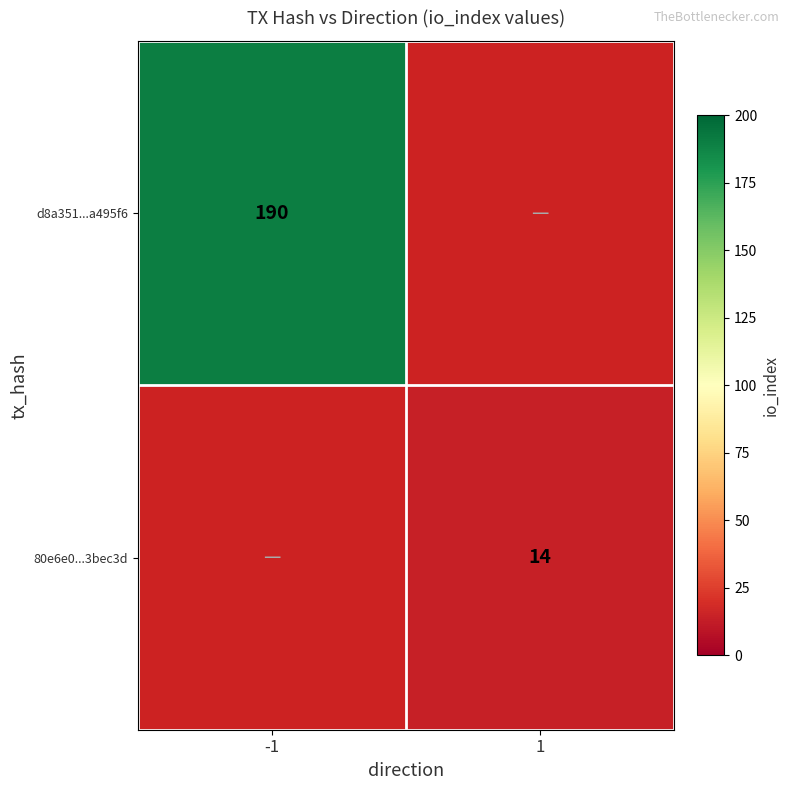

Is it true that d8a351...a495f6 equals 190 at -1?

True